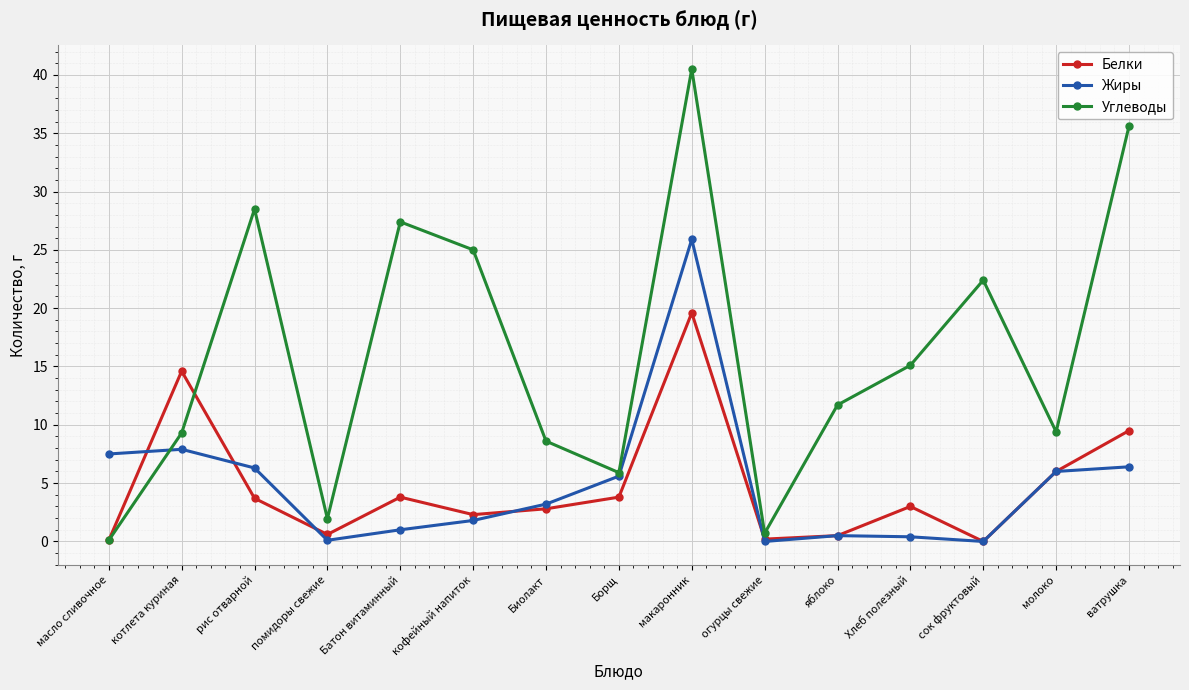

What position from the right is кофейный напиток?

10